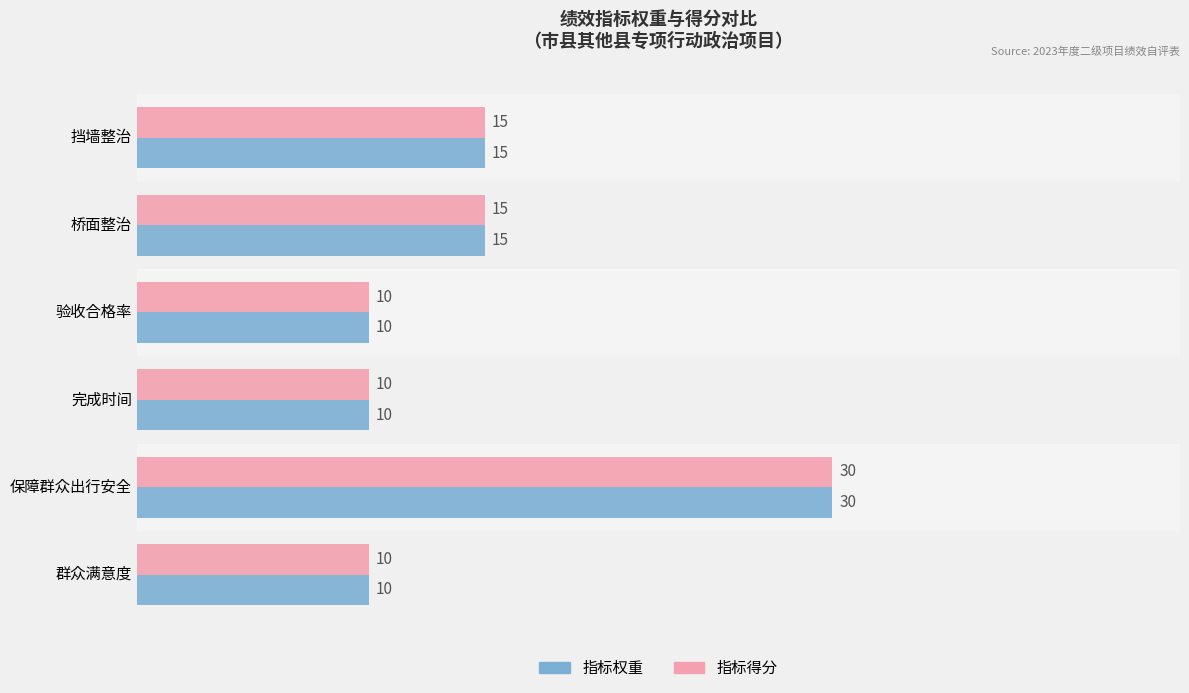

What is the minimum value for 指标权重?

10